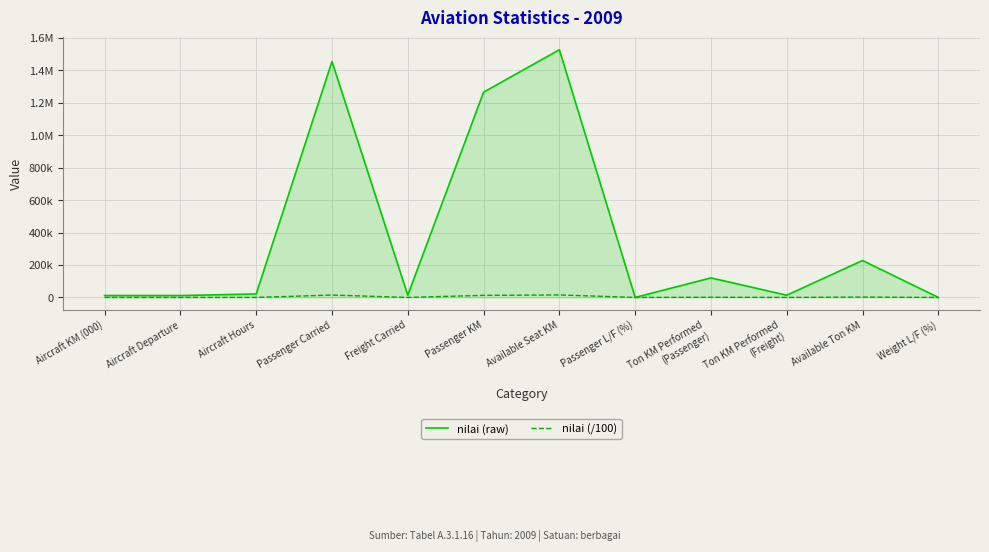

Which series changed the most between Passenger Carried and Ton KM Performed
(Freight)?

nilai (raw)